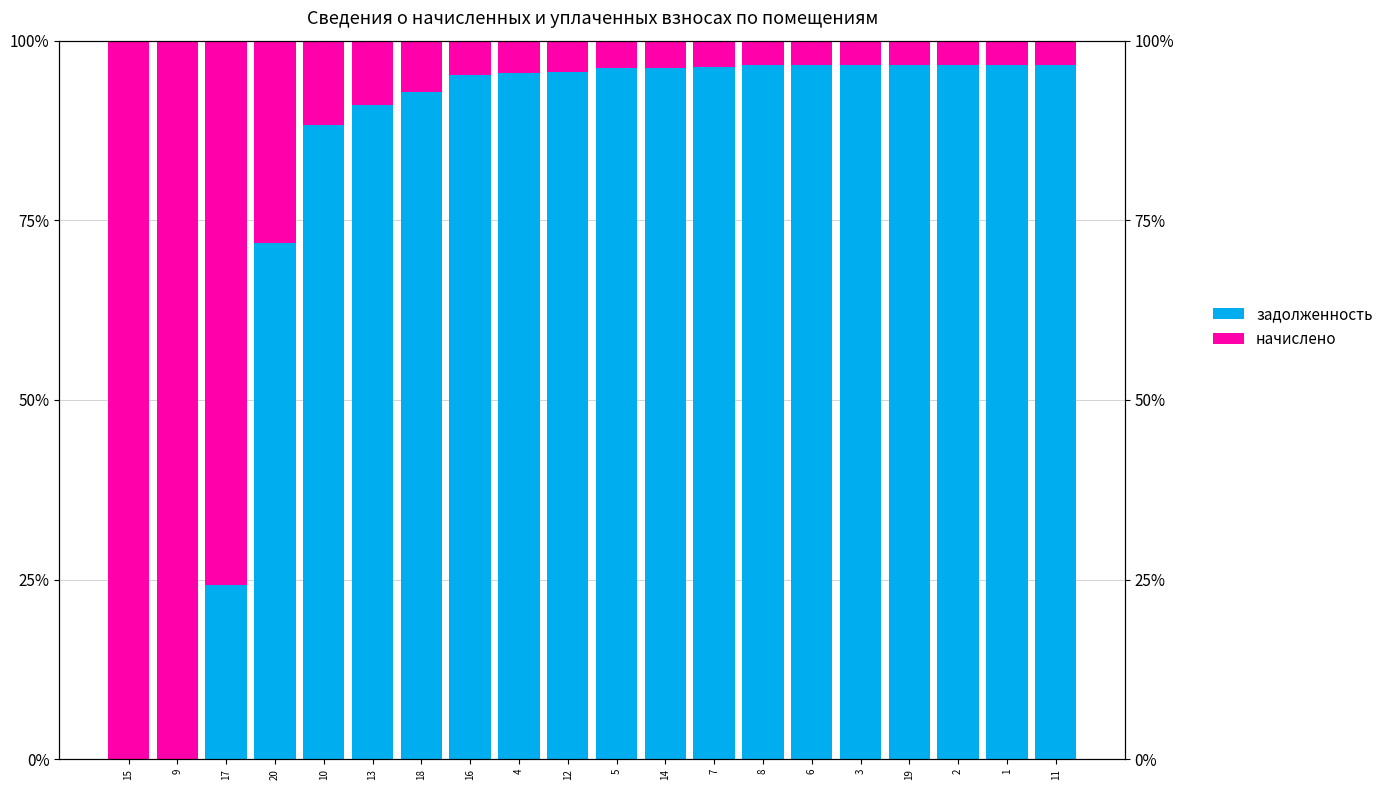

Reading right to left, transcribe all the data shown in this chart.

задолженность: 11=96.6	1=96.6	2=96.6	19=96.6	3=96.6	6=96.6	8=96.6	7=96.4	14=96.2	5=96.2	12=95.7	4=95.5	16=95.2	18=92.8	13=91.1	10=88.3	20=71.9	17=24.3	9=0.0	15=0.0
начислено: 11=3.4	1=3.4	2=3.4	19=3.4	3=3.4	6=3.4	8=3.4	7=3.6	14=3.8	5=3.8	12=4.3	4=4.5	16=4.8	18=7.2	13=8.9	10=11.7	20=28.1	17=75.7	9=100.0	15=100.0